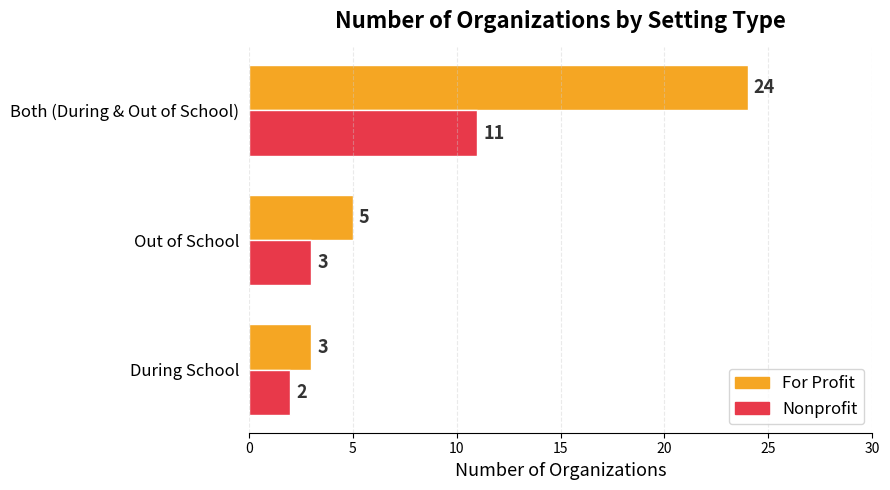

What is the greatest value displayed?

24